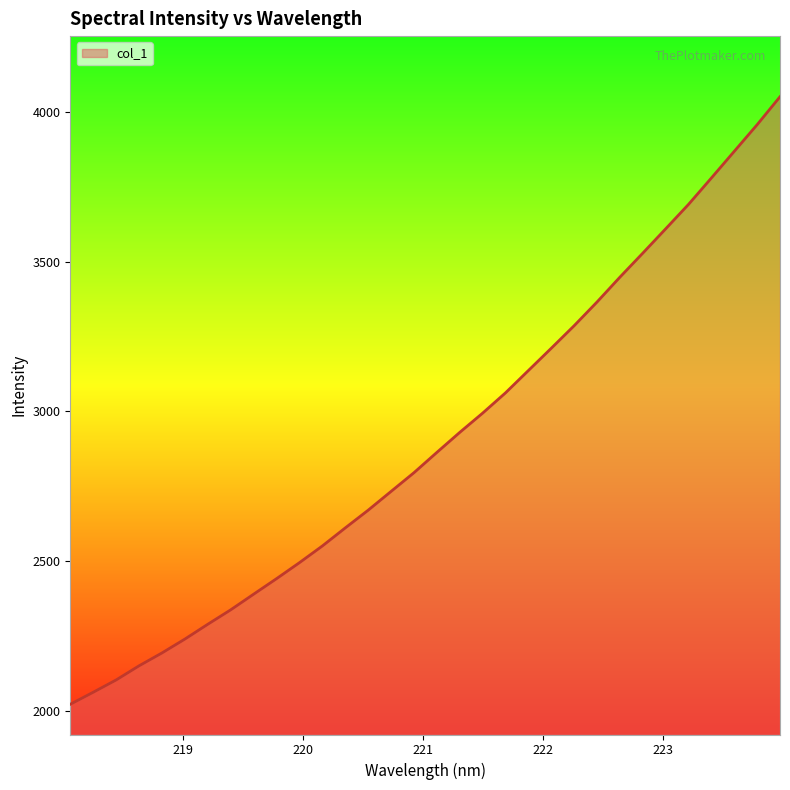

How many distinct data groups are displayed?

1